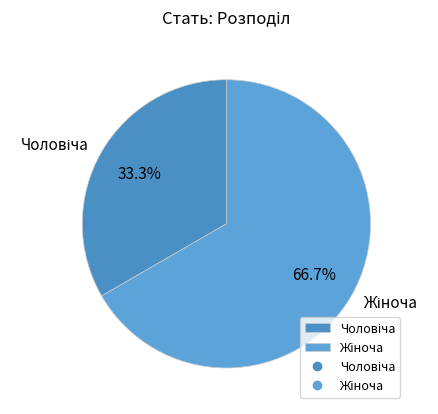

How many segments does this pie chart have?

2